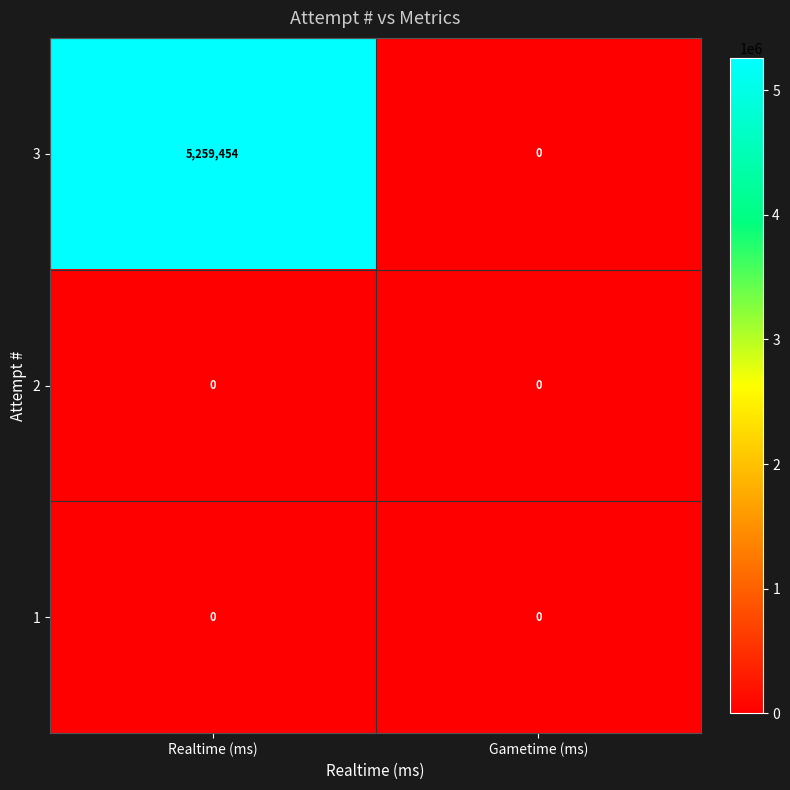

Which series has the widest spread of values?

3